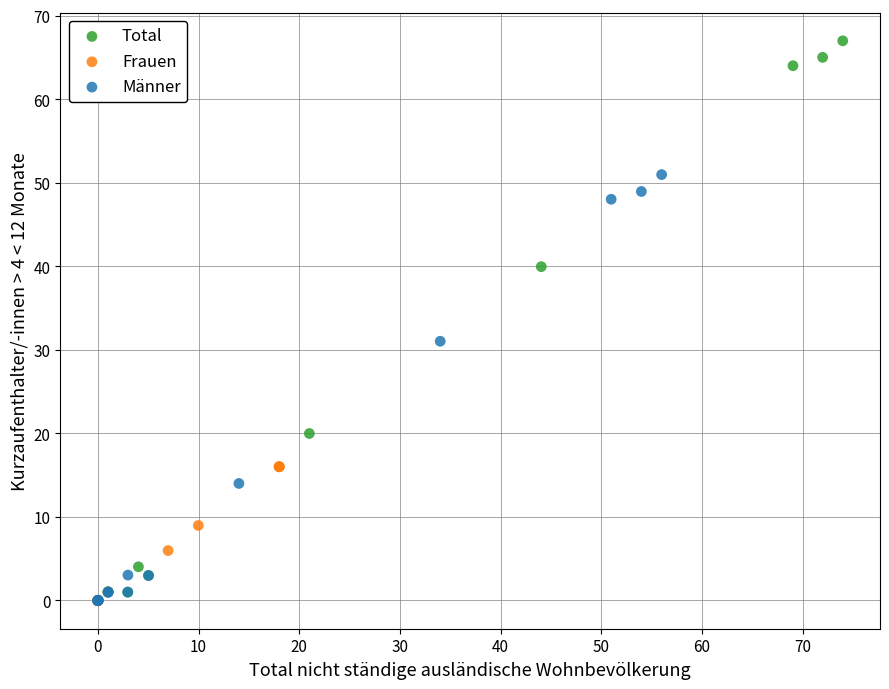

Which series contains the highest Y value?

Total